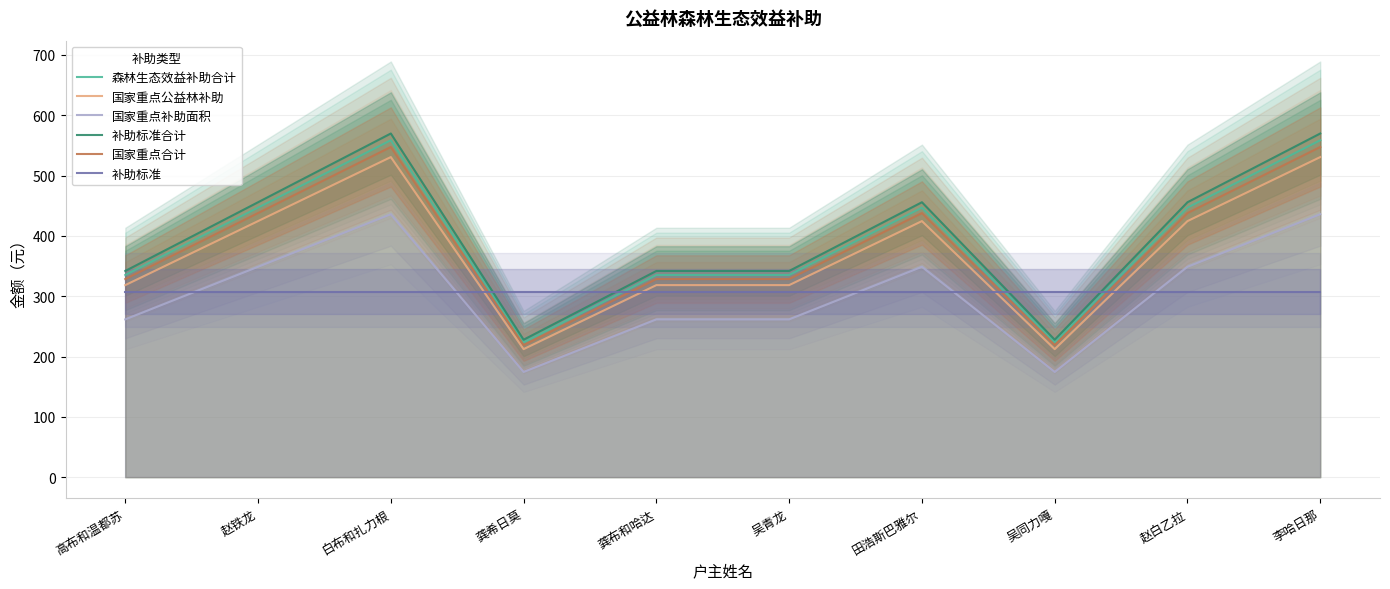

Is the value of 补助标准 at 李哈日那 greater than the value of 森林生态效益补助合计 at 龚希日莫?

Yes